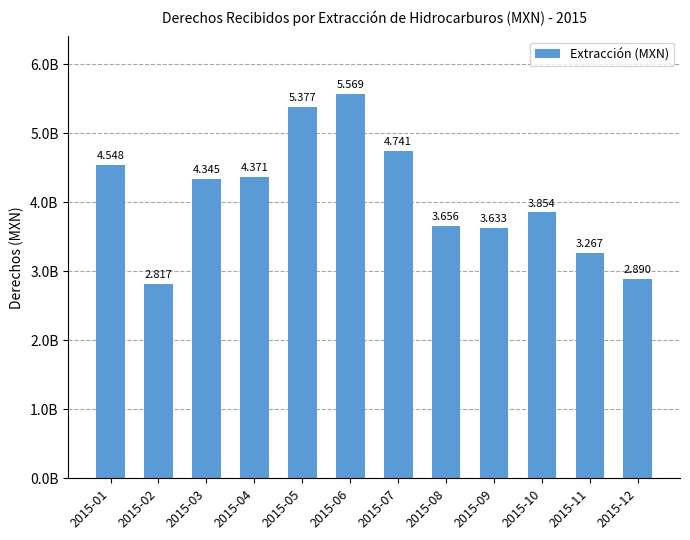

Which category has the highest value across all series?

2015-06